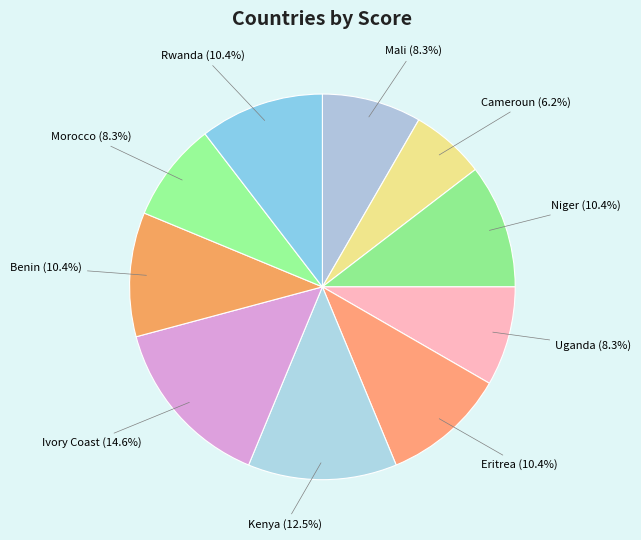

Is there a majority slice in this chart?

No